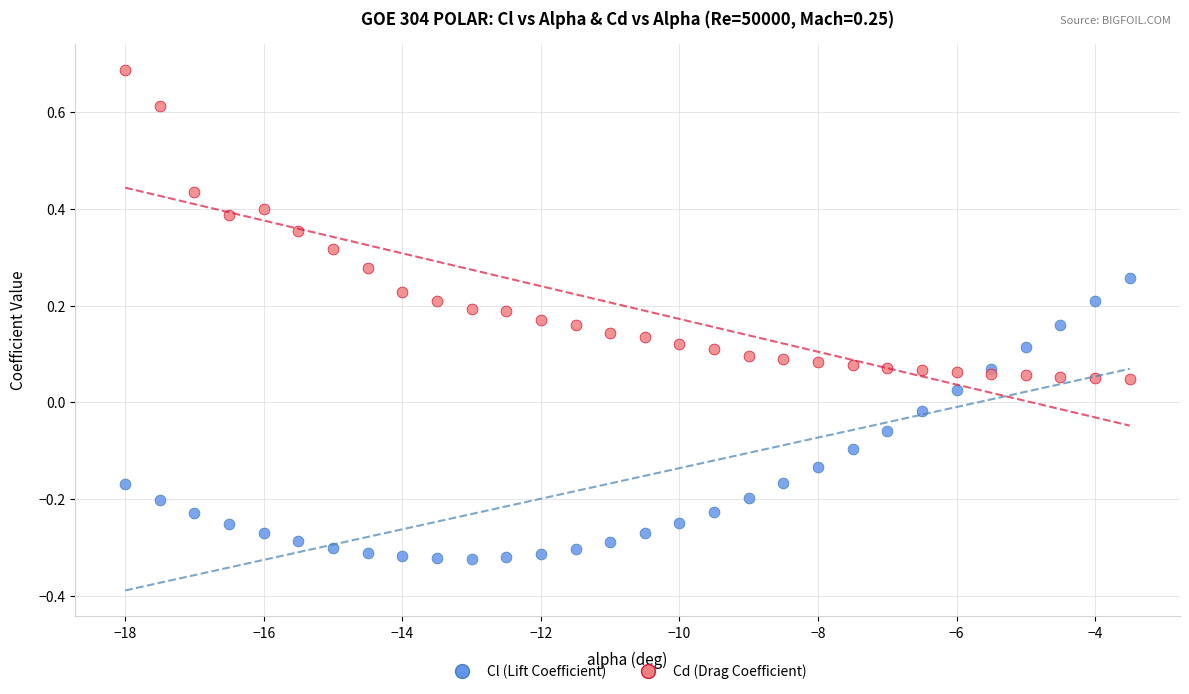

What are all the series names shown in the legend?

Cl (Lift Coefficient), Cd (Drag Coefficient)